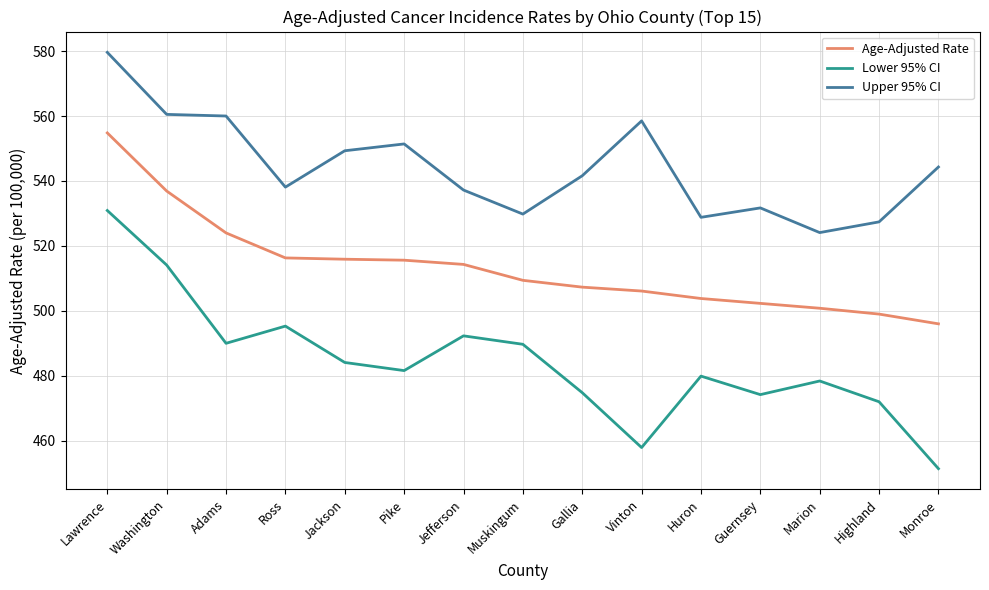

List the series in order of their peak value, highest first.

Upper 95% CI, Age-Adjusted Rate, Lower 95% CI